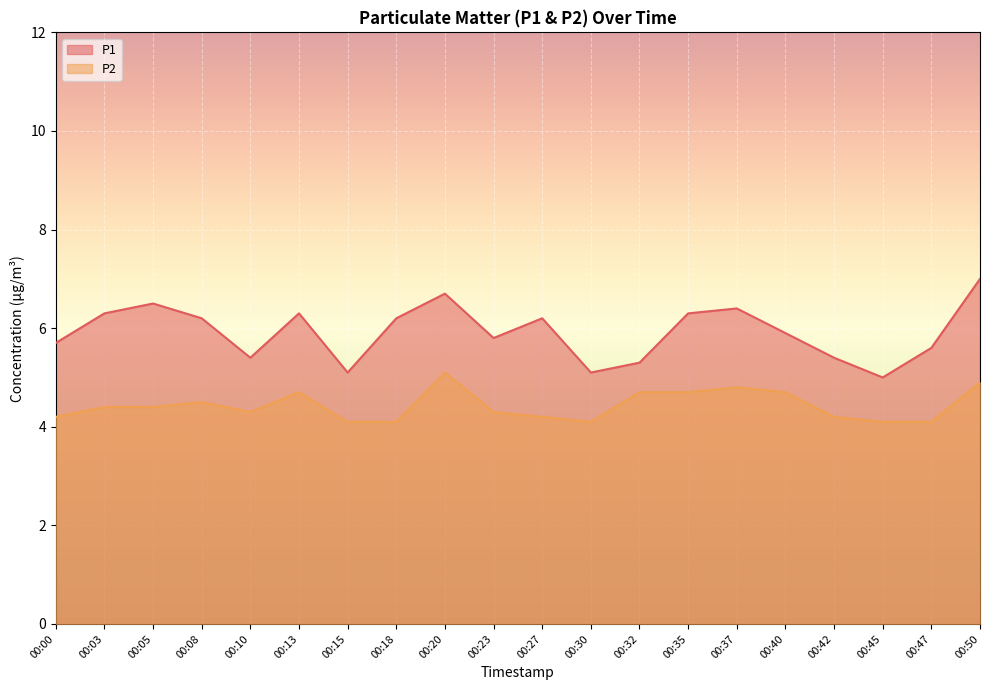

Reading left to right, what are all the values shown in this chart?

P1: 00:00=5.7	00:03=6.3	00:05=6.5	00:08=6.2	00:10=5.4	00:13=6.3	00:15=5.1	00:18=6.2	00:20=6.7	00:23=5.8	00:27=6.2	00:30=5.1	00:32=5.3	00:35=6.3	00:37=6.4	00:40=5.9	00:42=5.4	00:45=5.0	00:47=5.6	00:50=7.0
P2: 00:00=4.2	00:03=4.4	00:05=4.4	00:08=4.5	00:10=4.3	00:13=4.7	00:15=4.1	00:18=4.1	00:20=5.1	00:23=4.3	00:27=4.2	00:30=4.1	00:32=4.7	00:35=4.7	00:37=4.8	00:40=4.7	00:42=4.2	00:45=4.1	00:47=4.1	00:50=4.9